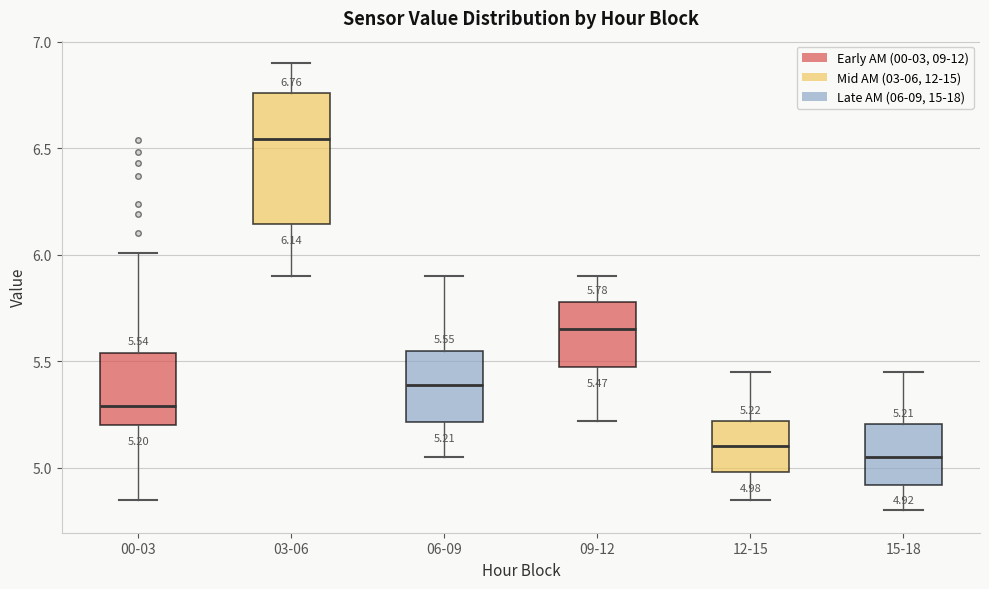

Which box is the tallest, from its lower edge to its upper edge?

03-06